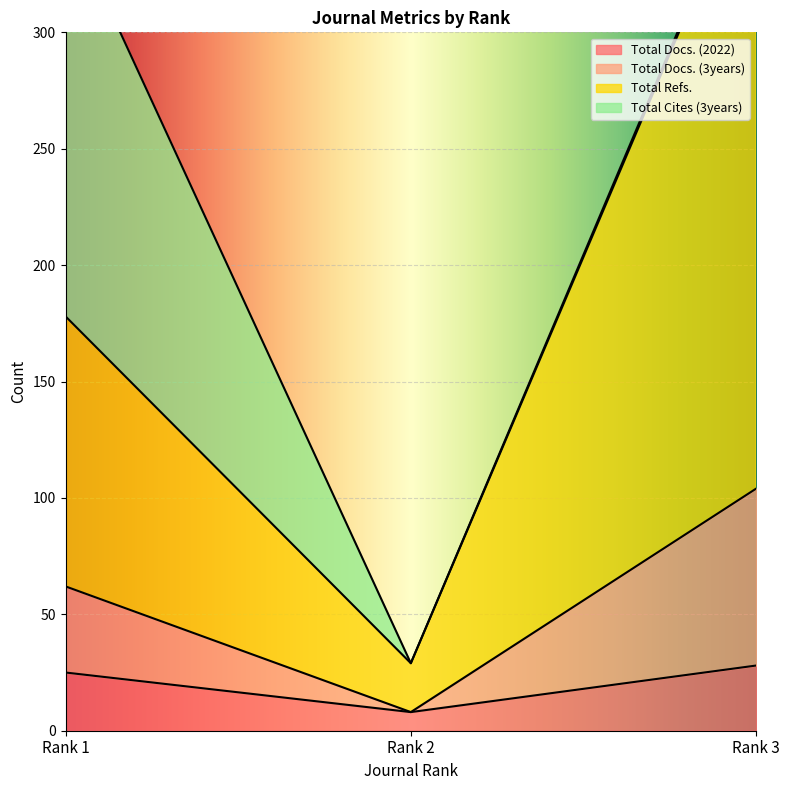

Where is Total Docs. (2022) nearest to the value 18?

Rank 1